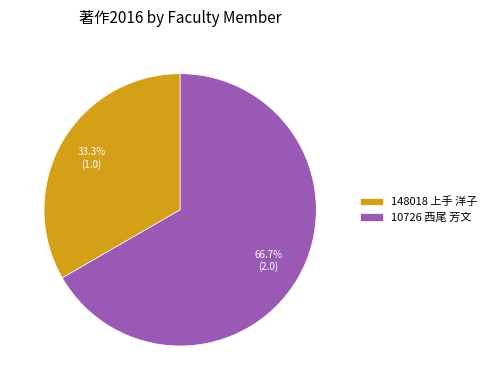

Which has a higher value, 148018 上手 洋子 or 10726 西尾 芳文?

10726 西尾 芳文